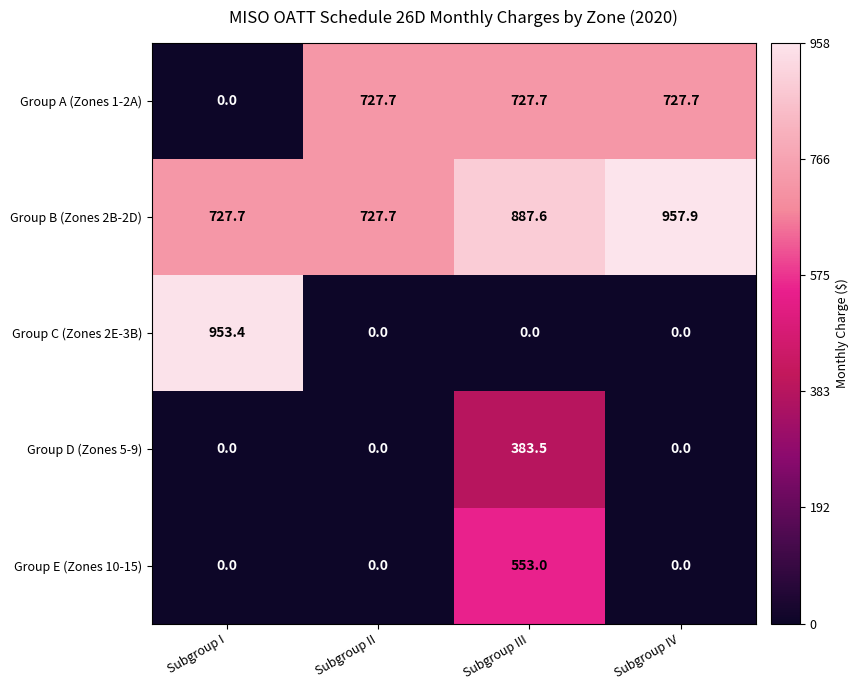

What is the difference between the Group C (Zones 2E-3B) values at Subgroup III and Subgroup I?

953.4